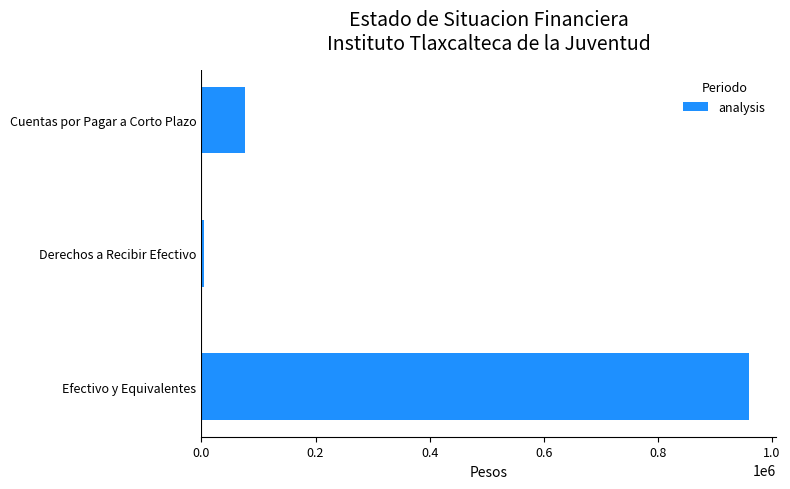

What is the average value?

347299